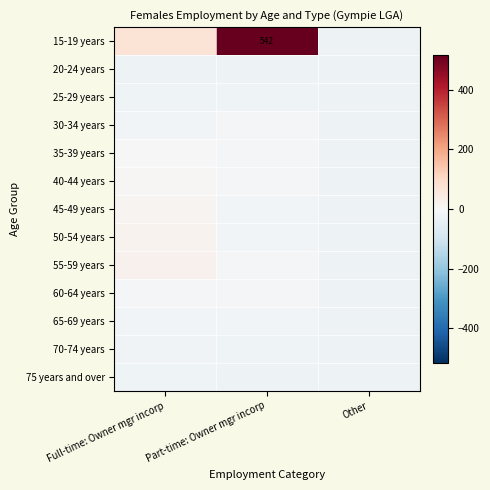

At how many categories does at least one series exceed 174?

1